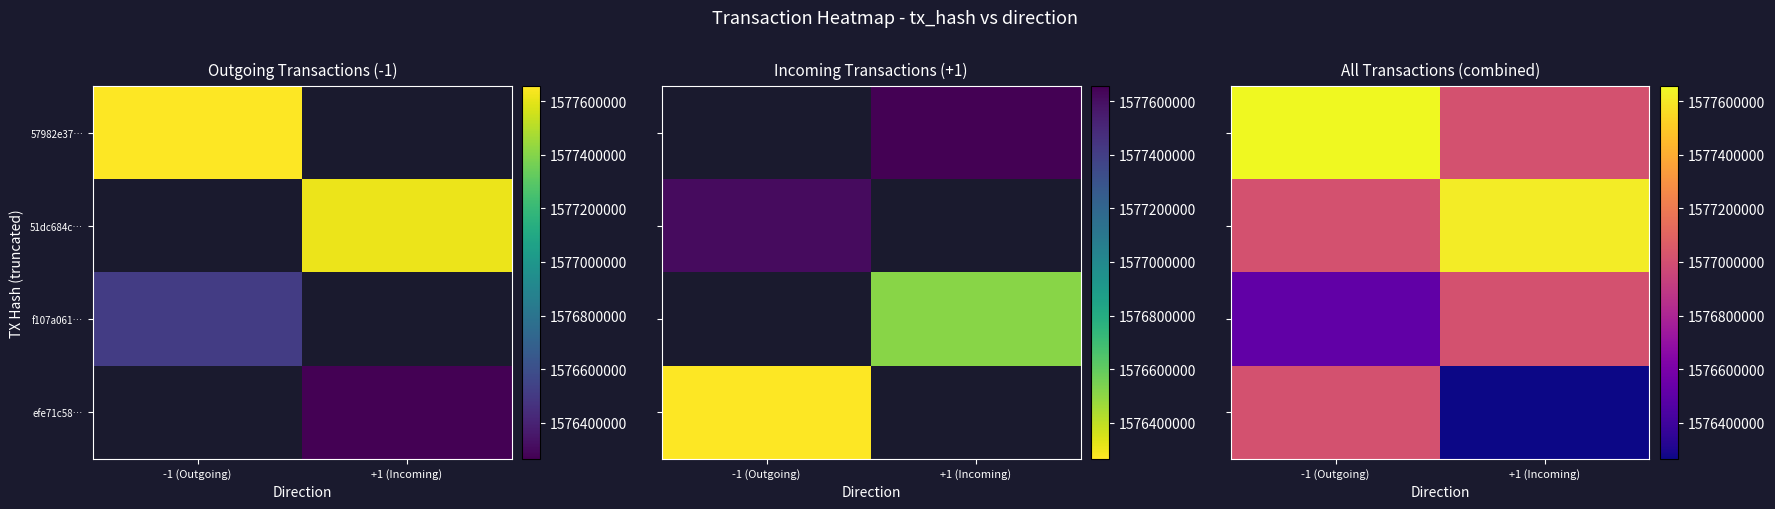

True or false: 57982e37… has a value of 2666508015 at +1 (Incoming).

False